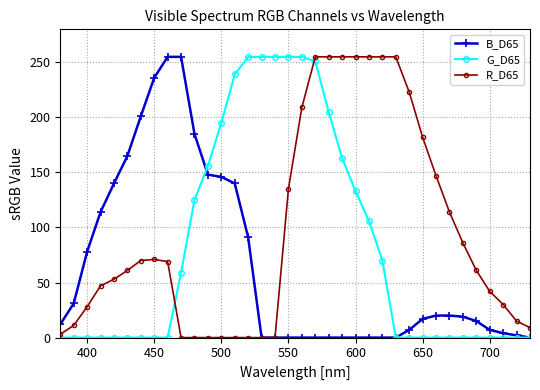

Which series ends up on top after the final intersection of R_D65 and G_D65?

R_D65